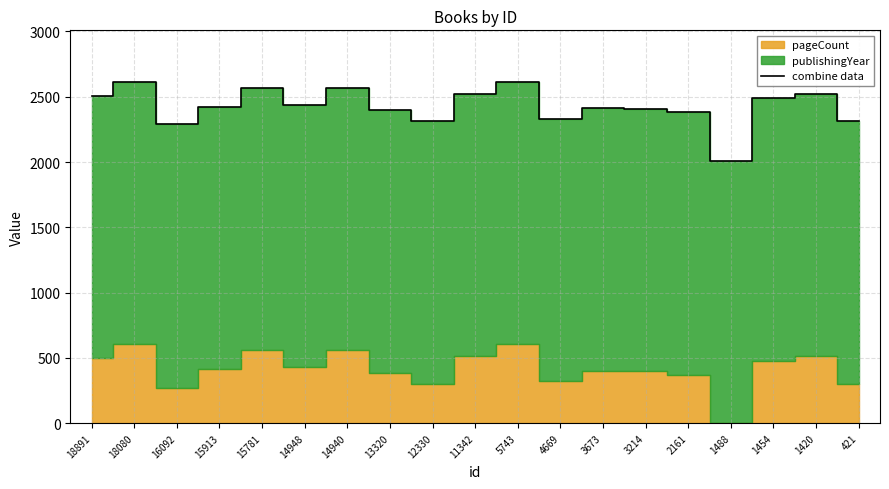

Rank the categories by value from lowest to highest.

1488, 16092, 421, 12330, 4669, 2161, 13320, 3214, 3673, 15913, 14948, 1454, 18891, 1420, 11342, 15781, 14940, 18080, 5743